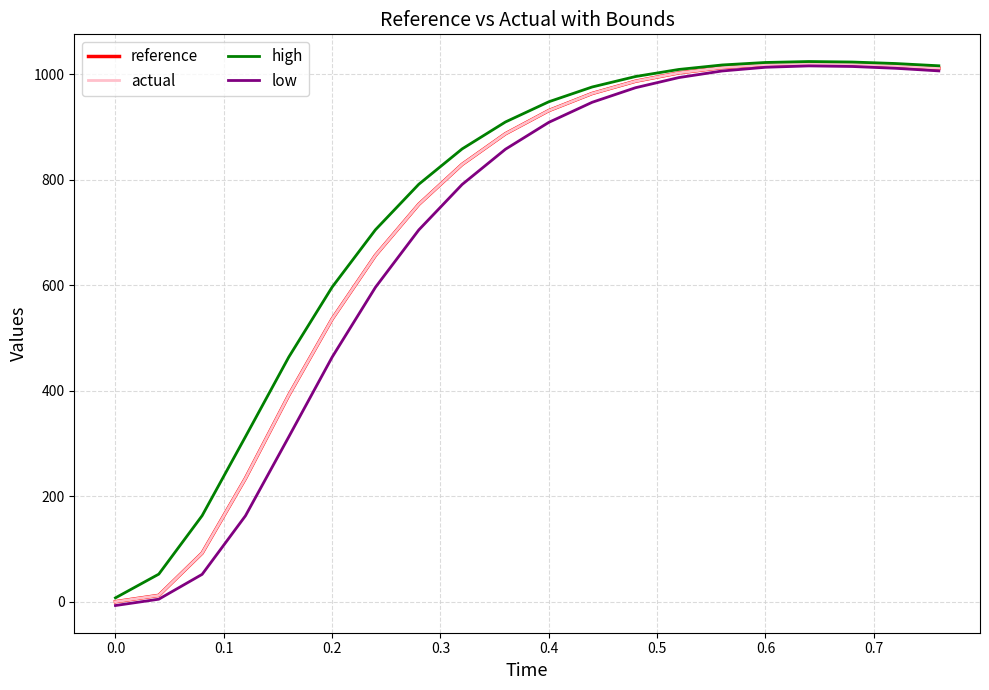

What is the difference between the maximum and minimum values in the low series?

1023.4